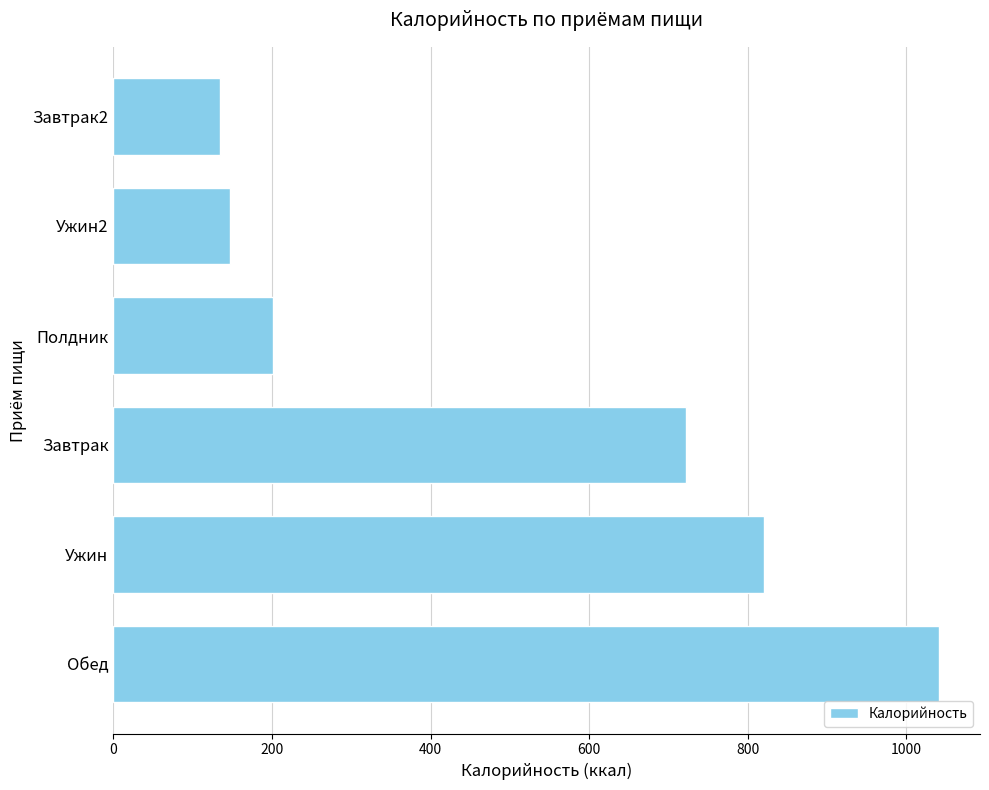

At which label is the value closest to 587?

Завтрак